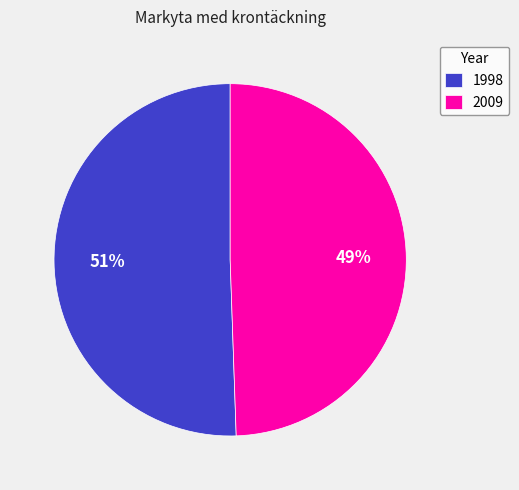

Rank the categories by value from highest to lowest.

1998, 2009